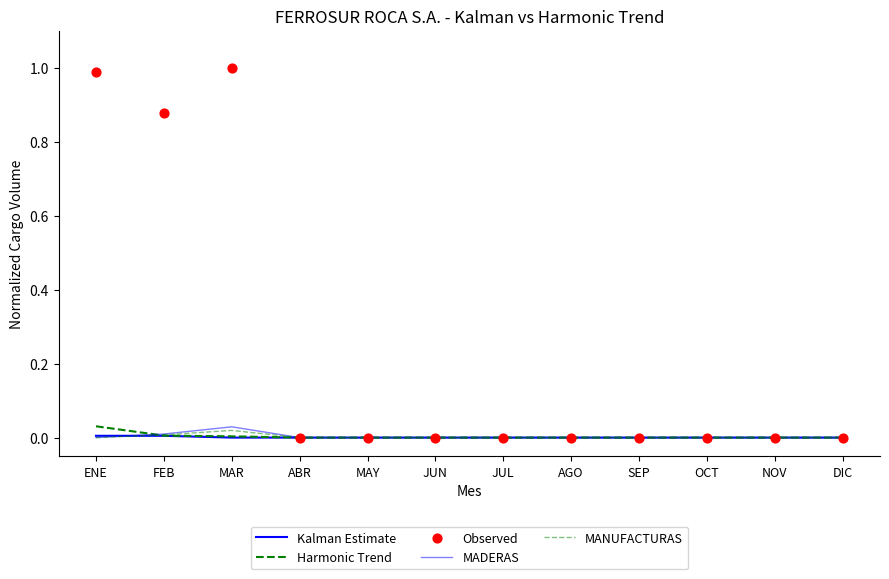

What are all the series names shown in the legend?

Kalman Estimate, Harmonic Trend, MADERAS, MANUFACTURAS, Observed